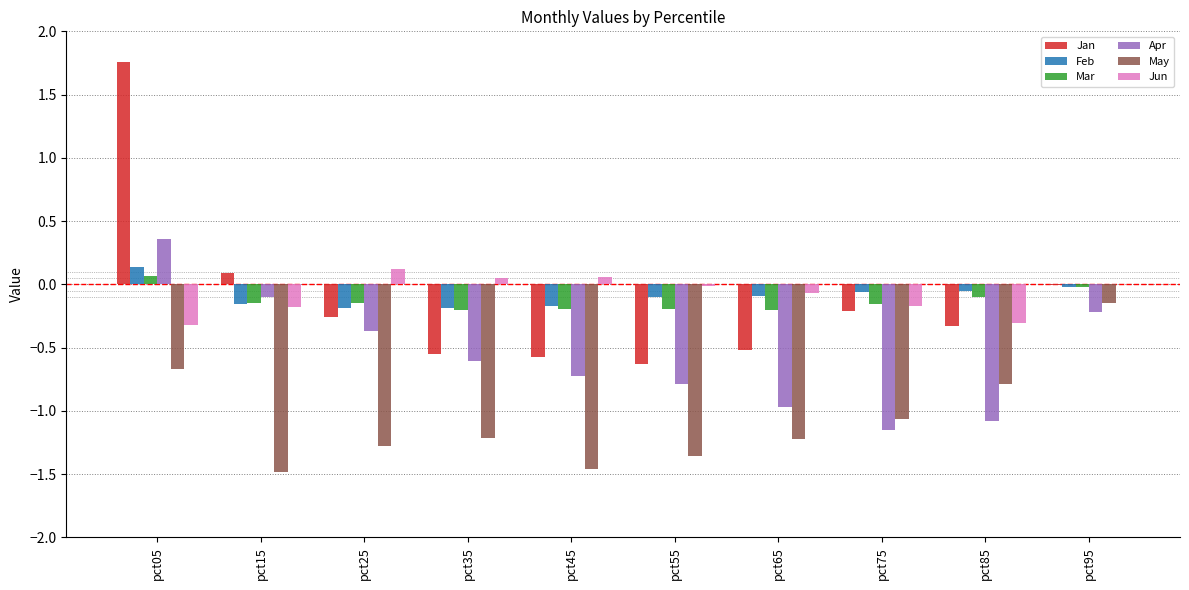

Is the value of Jun at pct15 greater than the value of Apr at pct45?

Yes